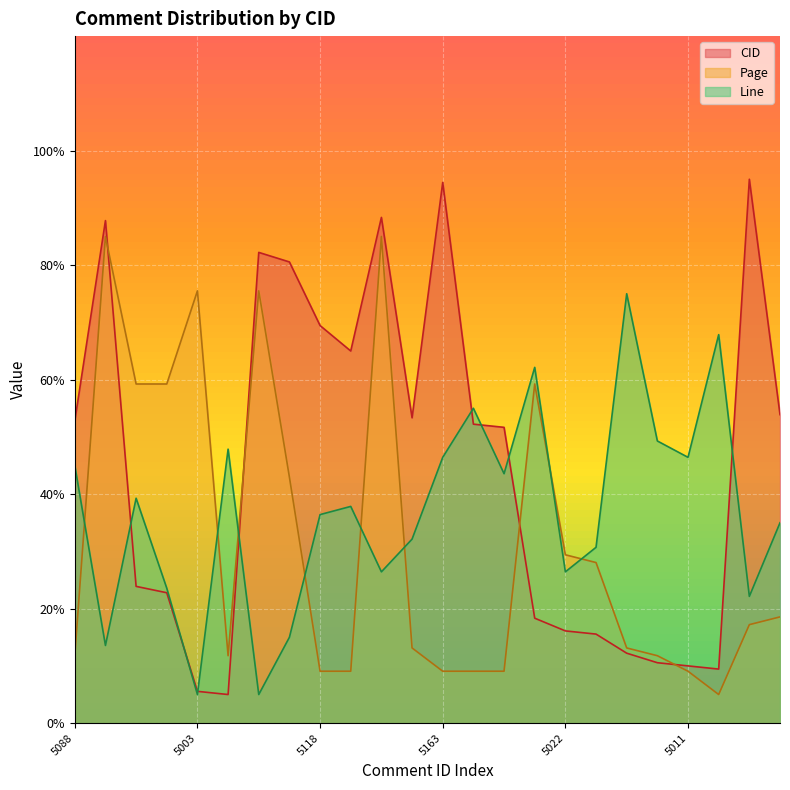

True or false: Page has a value of 19.6 at 5015.

False